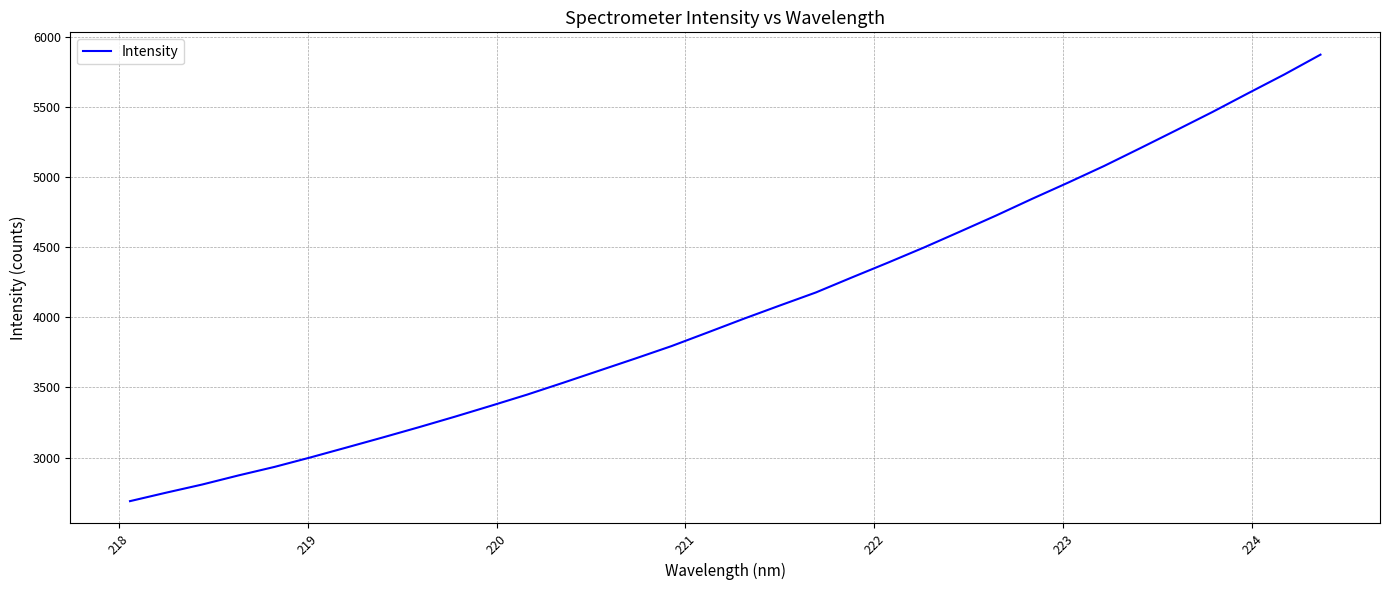

What is the average value?

4059.0